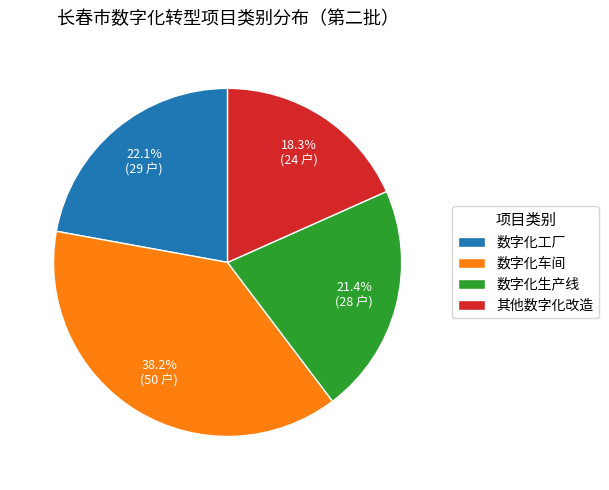

How many segments does this pie chart have?

4